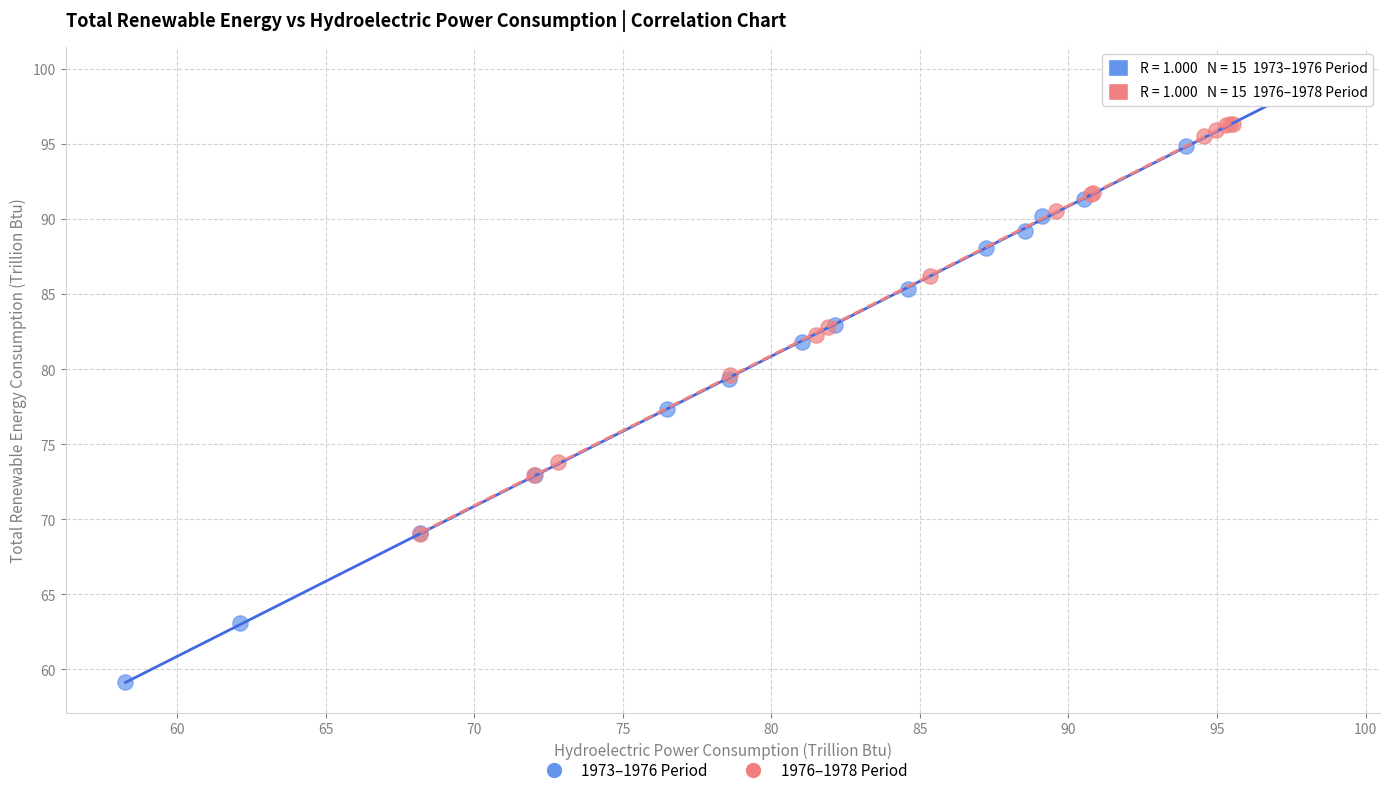

Which series has the largest Y range (max minus min)?

1973–1976 Period